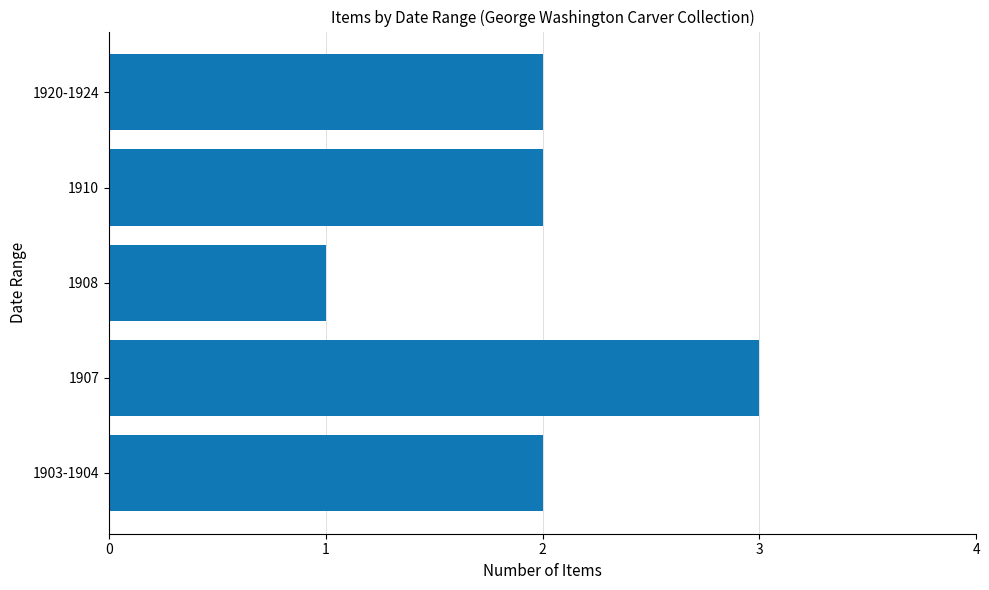

True or false: the data shows 1 at 1908.

True